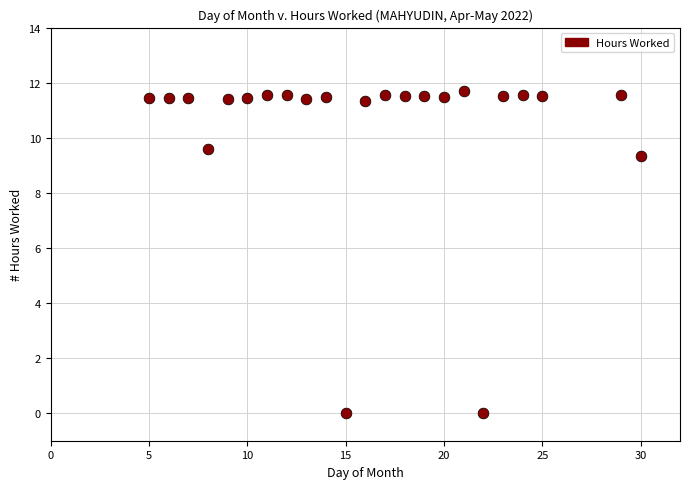

What Y value in the scatter plot is closest to 5?

9.3